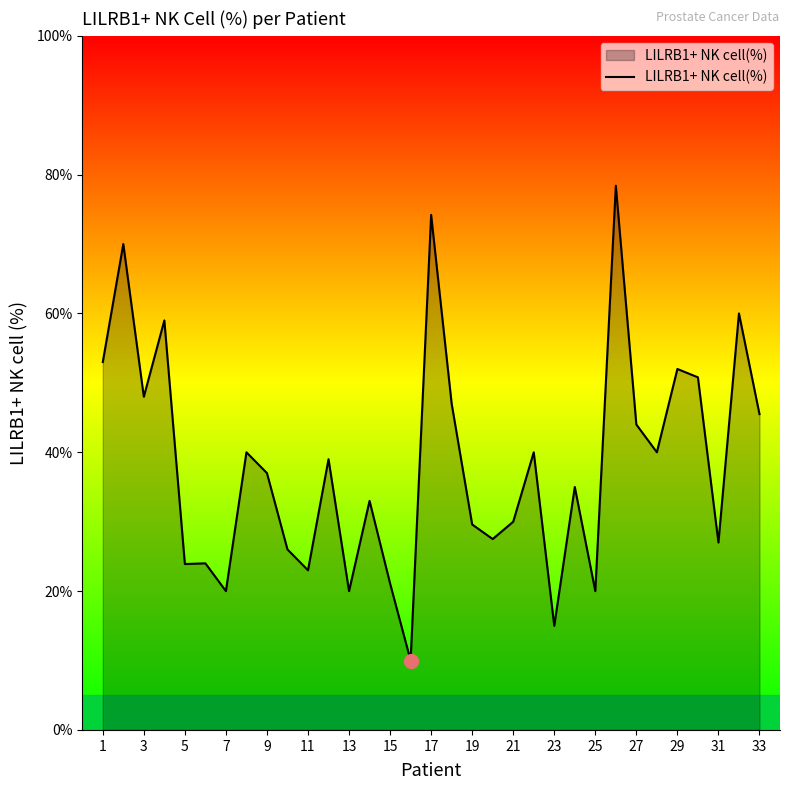

What is the smallest value displayed?

10.0